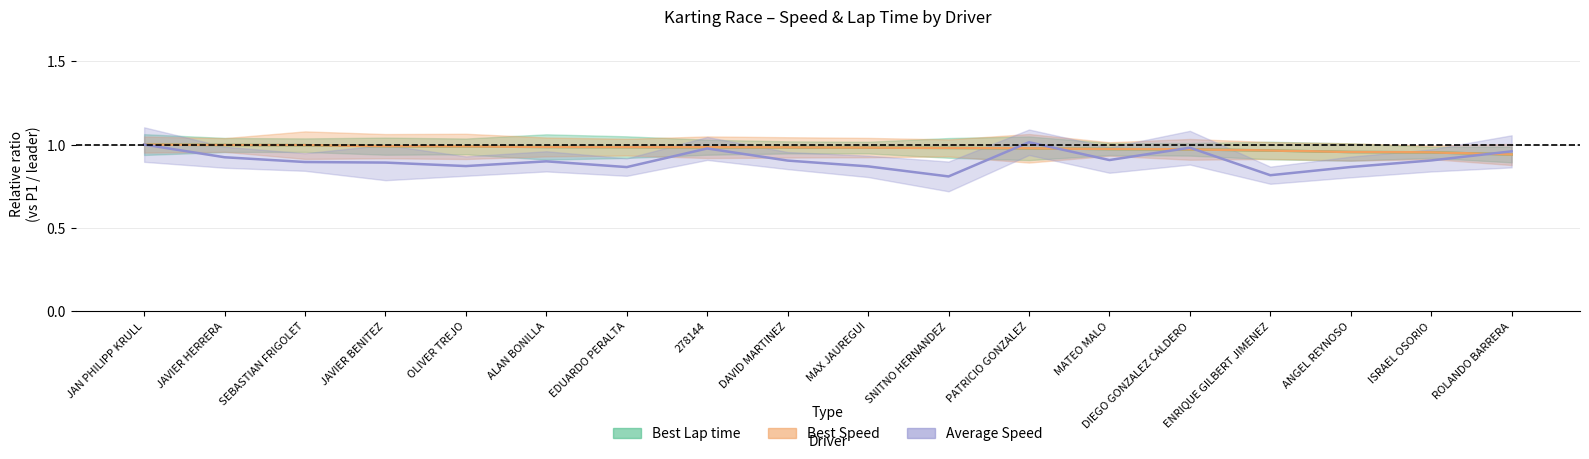

At which category is the sum across all series the highest?

JAN PHILIPP KRULL